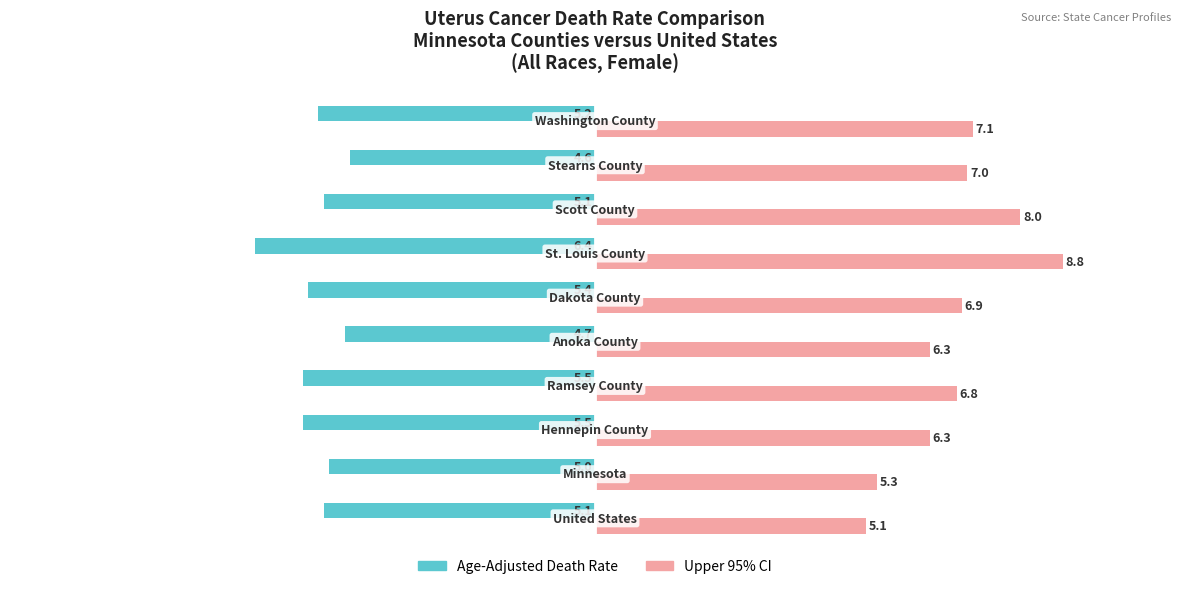

List the series in order of their peak value, lowest first.

Age-Adjusted Death Rate, Upper 95% CI